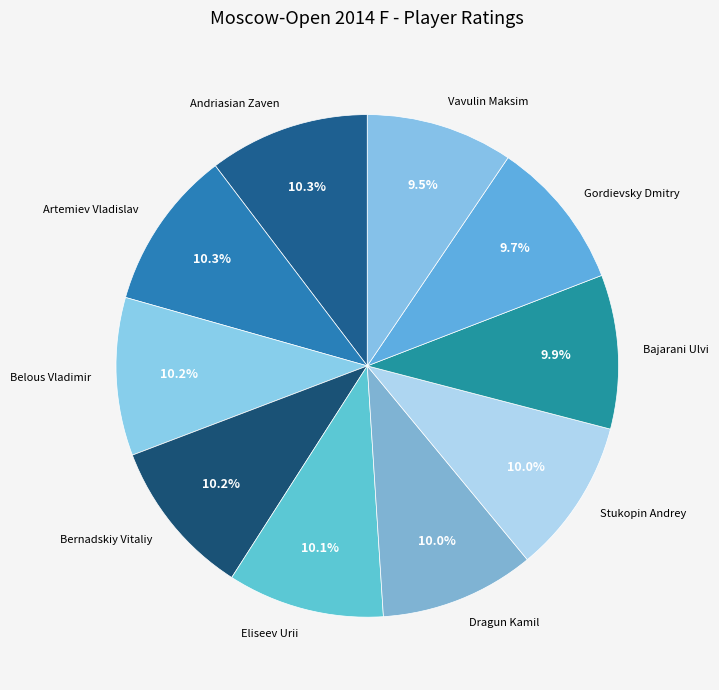

Is Andriasian Zaven the majority of the pie?

No